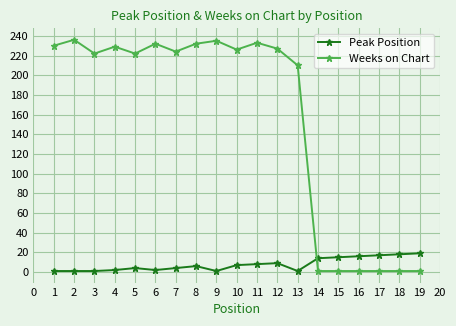

How many data points in Peak Position are less than 6?

9